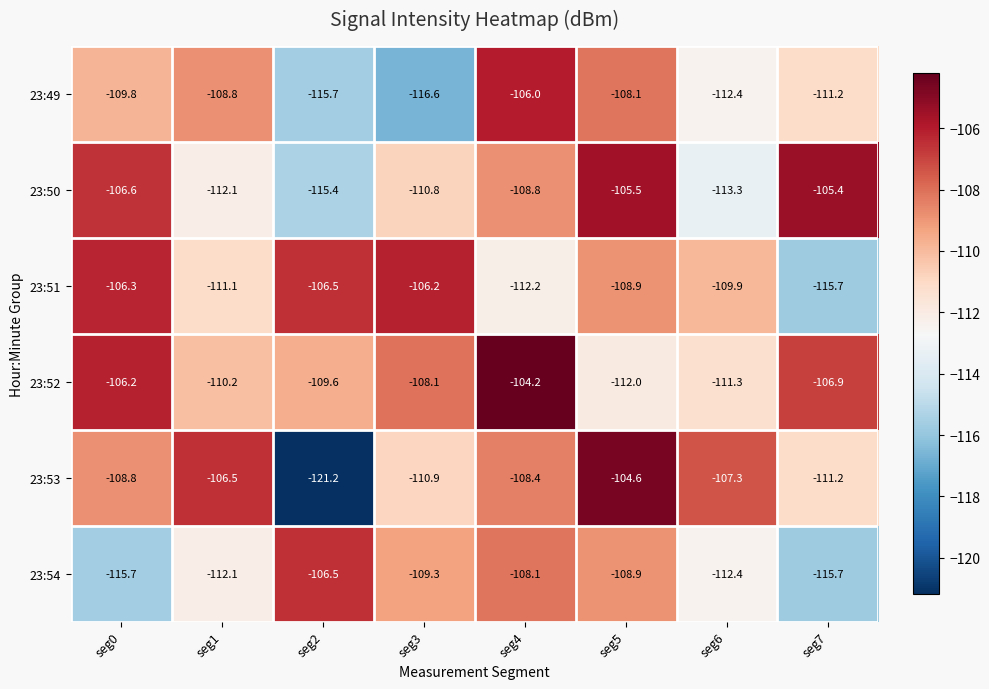

Read the 23:52 value at seg3.

-108.1